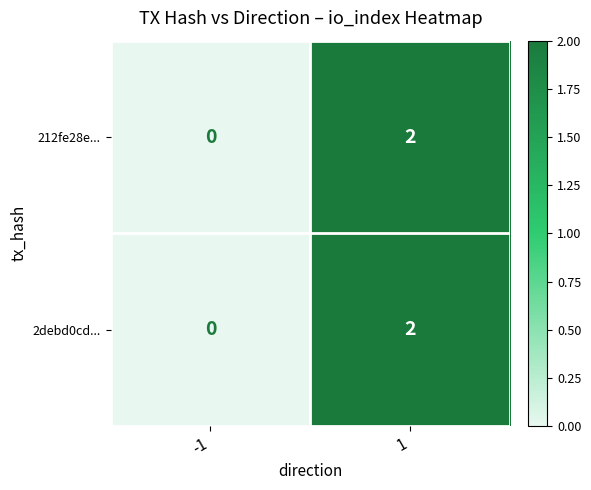

Is the value of 212fe28e... at -1 greater than the value of 2debd0cd... at 1?

No